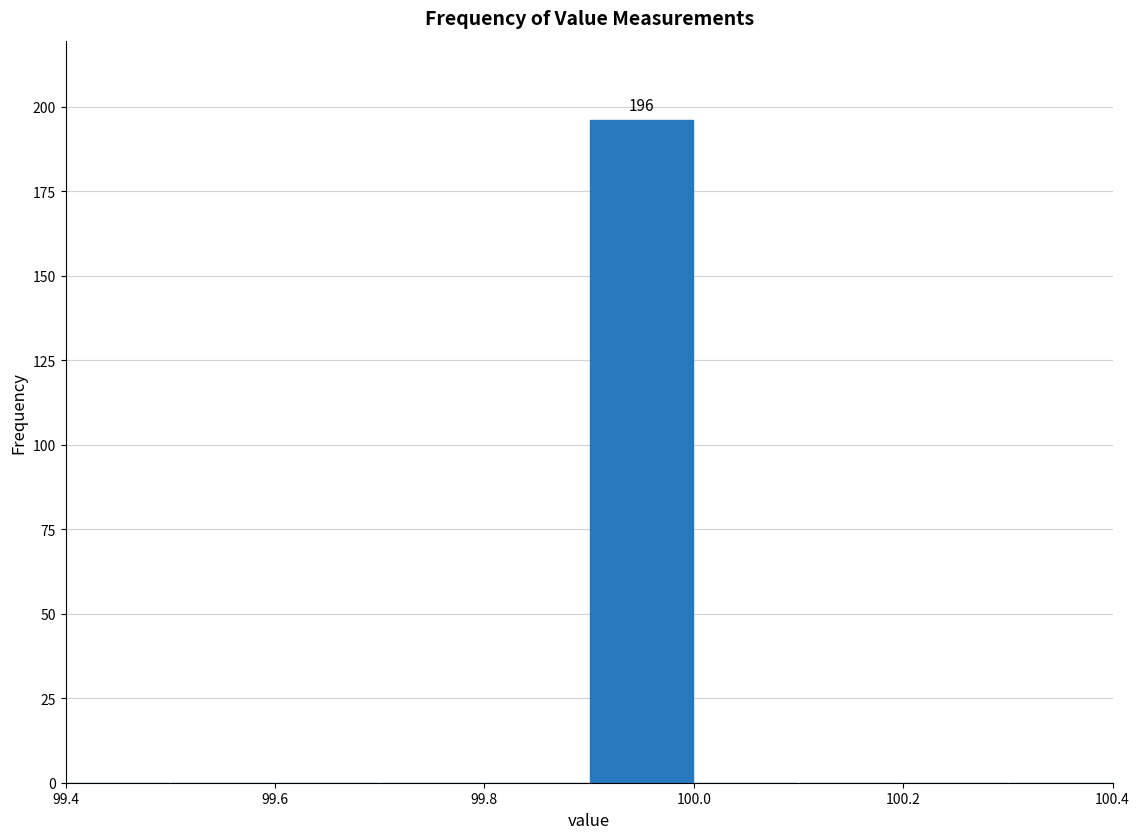

Over which range of the x-axis is the bar tallest?

99.9 to 100.0